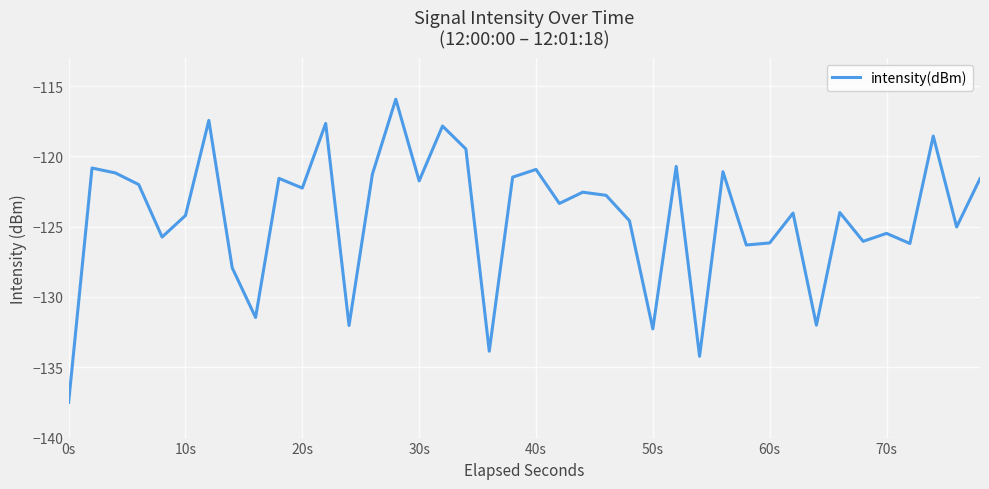

What is the difference between the maximum and minimum values?

21.6